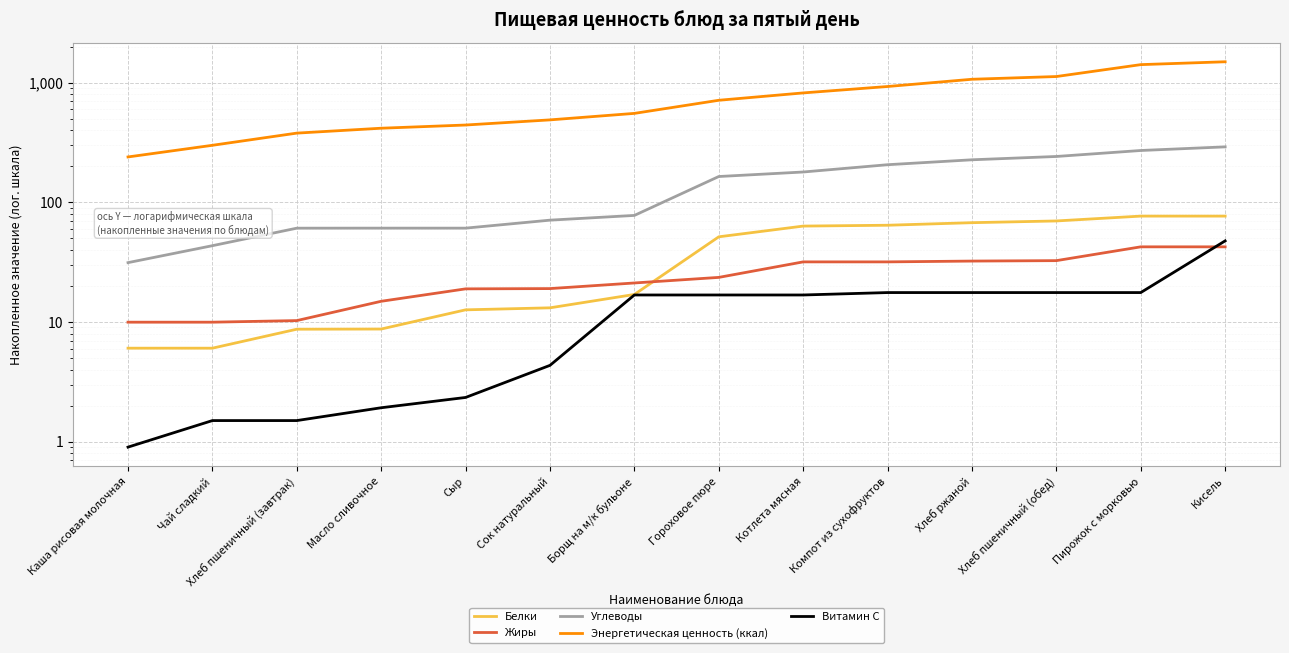

Reading right to left, transcribe all the data shown in this chart.

Белки: 76.7	76.7	69.9	67.6	64.3	63.3	51.5	17.0	13.1	12.6	8.7	8.7	6.0	6.0
Жиры: 42.5	42.5	32.6	32.3	31.8	31.8	23.6	21.2	19.0	18.9	14.9	10.3	10.0	10.0
Углеводы: 290.6	271.0	241.5	226.6	206.1	179.2	164.2	77.7	70.9	60.8	60.8	60.8	43.4	31.3
Энергетическая ценность (ккал): 1494.0	1414.0	1124.5	1067.0	928.2	820.5	712.2	553.4	488.4	442.4	416.0	378.6	299.5	239.3
Витамин С: 47.6	17.6	17.6	17.6	17.6	16.8	16.8	16.8	4.3	2.3	1.9	1.5	1.5	0.9